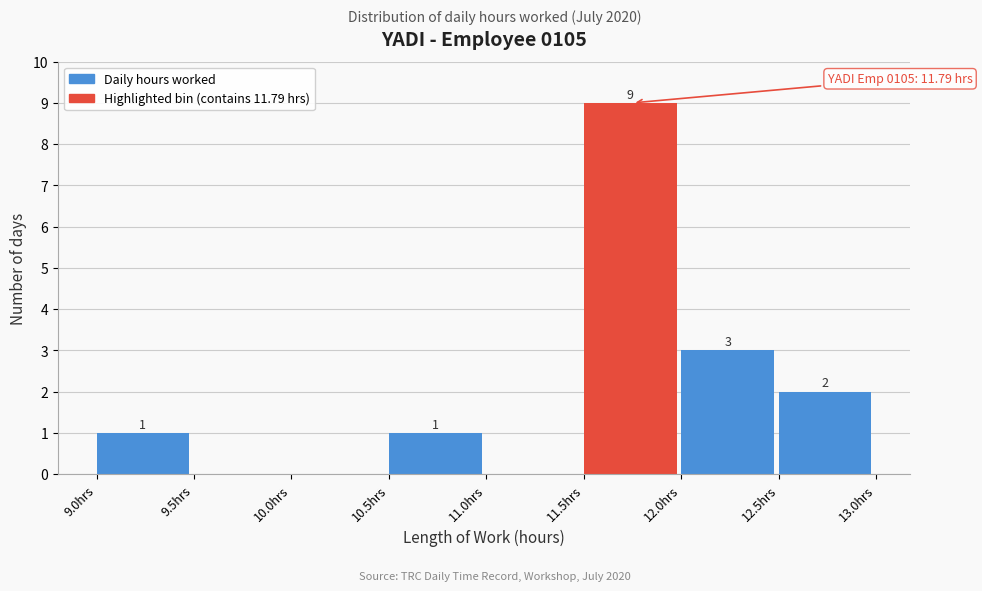

Which range on the x-axis has the tallest bar?

11.5 to 12.0